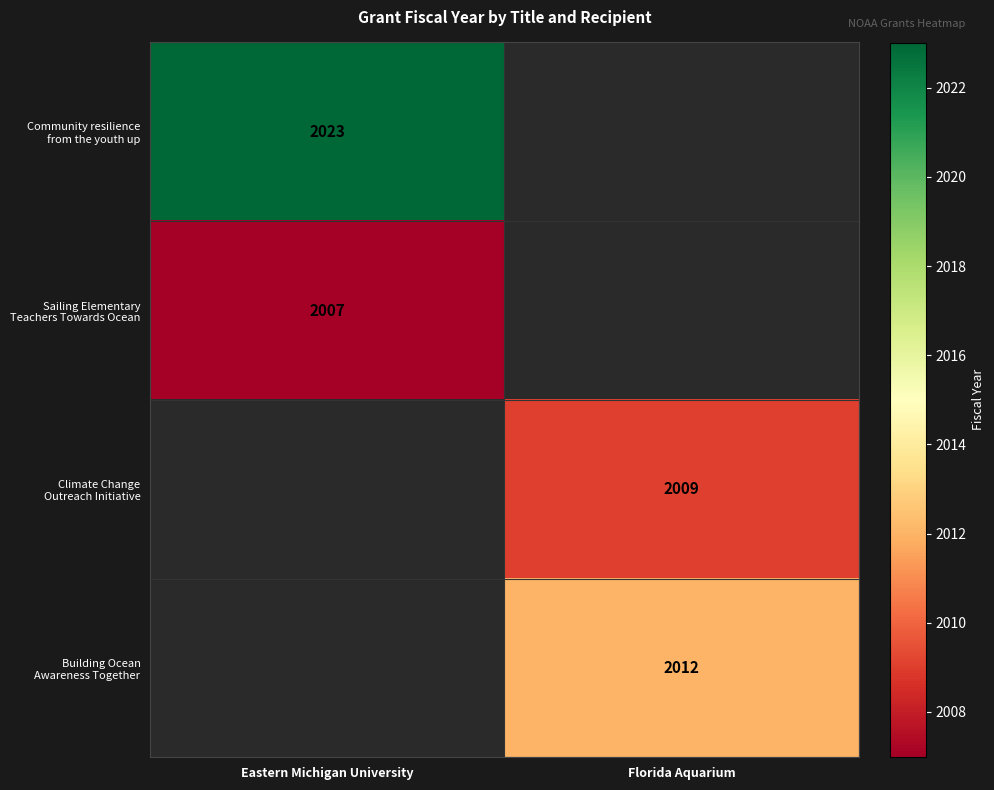

What is the sum of all Sailing Elementary Teachers Towards Ocean values?

2007